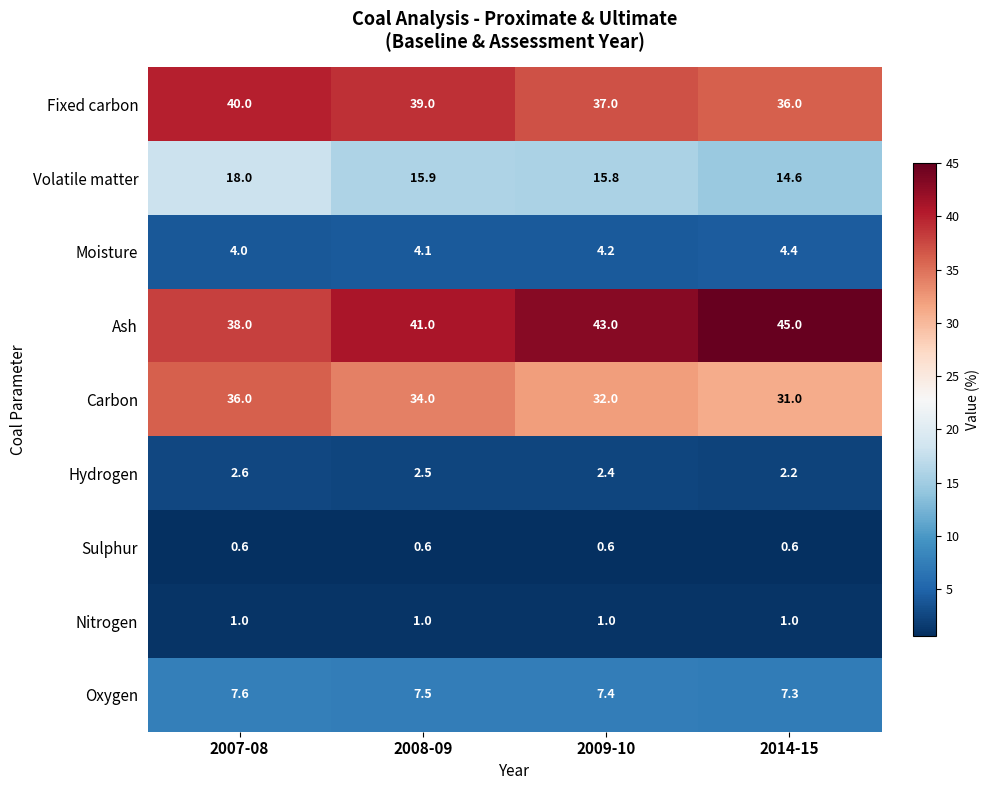

At which label is Oxygen closest to 7?

2014-15